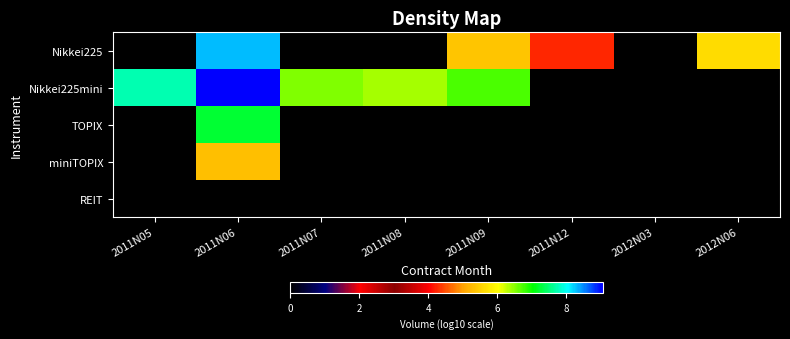

Reading left to right, extract all data points from this chart.

Nikkei225: 2011N05=0.0	2011N06=8.3	2011N07=0.0	2011N08=0.0	2011N09=5.4	2011N12=4.3	2012N03=0.0	2012N06=5.6
Nikkei225mini: 2011N05=7.7	2011N06=9.1	2011N07=6.5	2011N08=6.4	2011N09=6.7	2011N12=0.0	2012N03=0.0	2012N06=0.0
TOPIX: 2011N05=0.0	2011N06=7.2	2011N07=0.0	2011N08=0.0	2011N09=0.0	2011N12=0.0	2012N03=0.0	2012N06=0.0
miniTOPIX: 2011N05=0.0	2011N06=5.3	2011N07=0.0	2011N08=0.0	2011N09=0.0	2011N12=0.0	2012N03=0.0	2012N06=0.0
REIT: 2011N05=0.0	2011N06=0.0	2011N07=0.0	2011N08=0.0	2011N09=0.0	2011N12=0.0	2012N03=0.0	2012N06=0.0